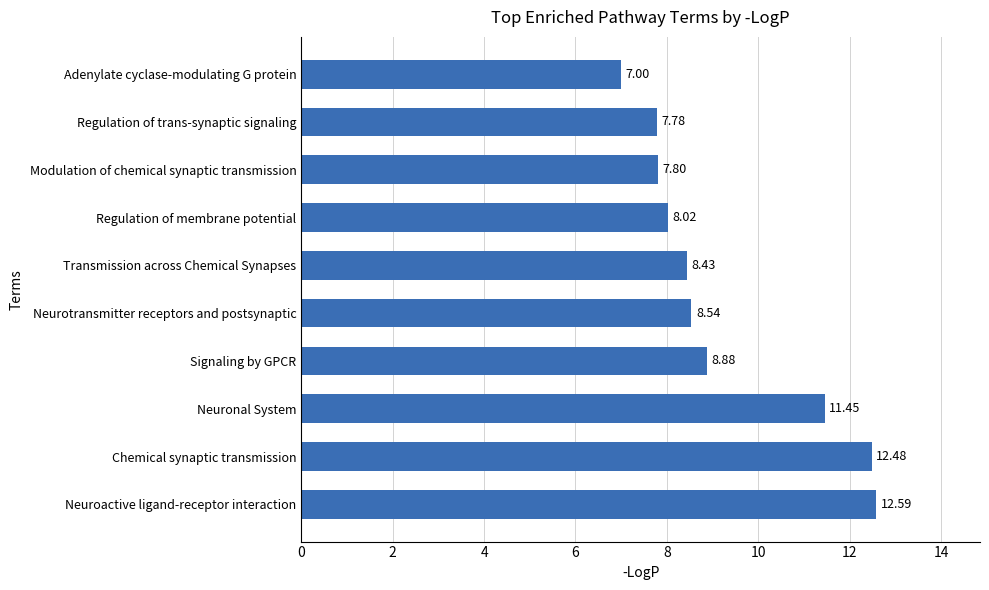

What is the sum of all values?

93.0